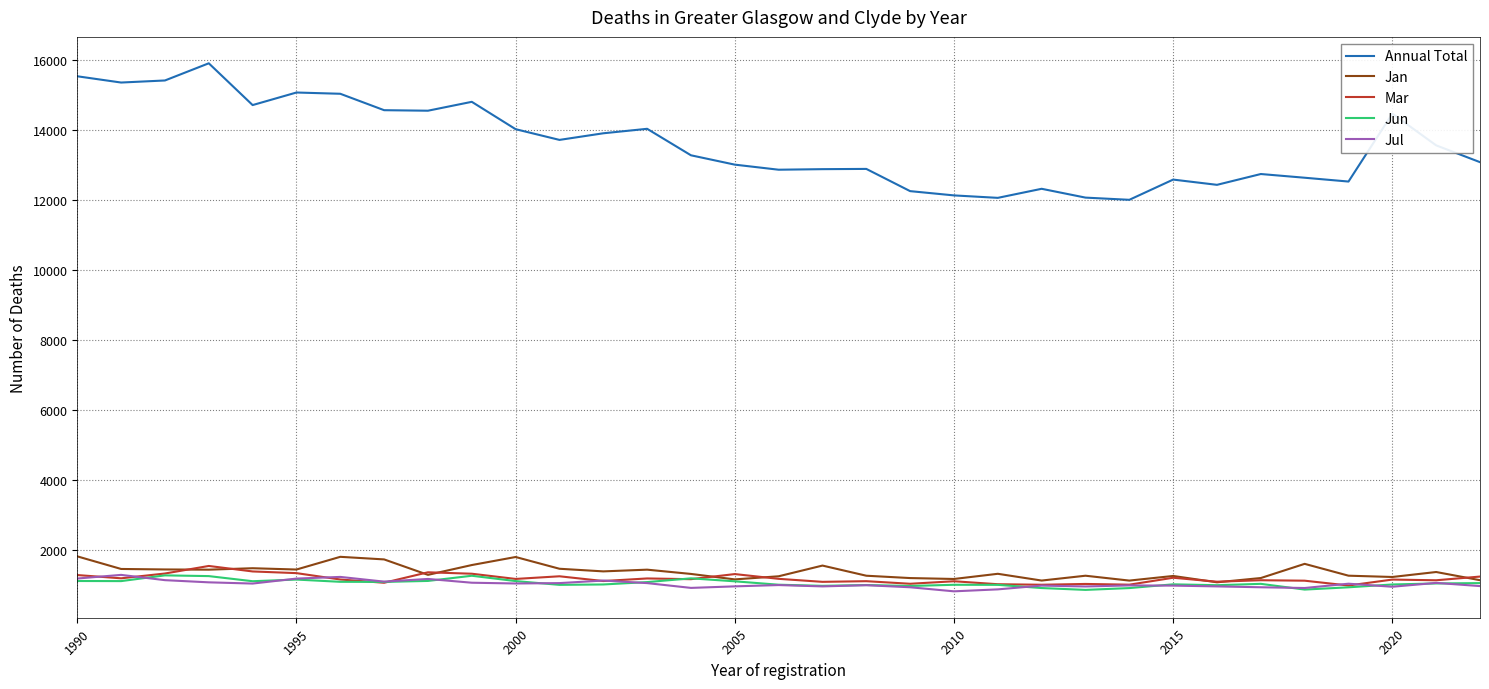

Does the chart have visible grid lines?

Yes